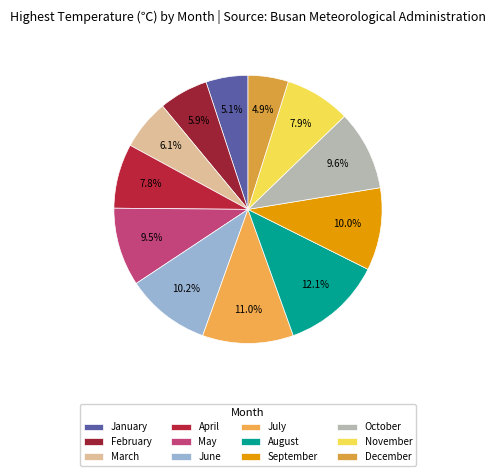

Which category has the biggest portion of the pie?

August